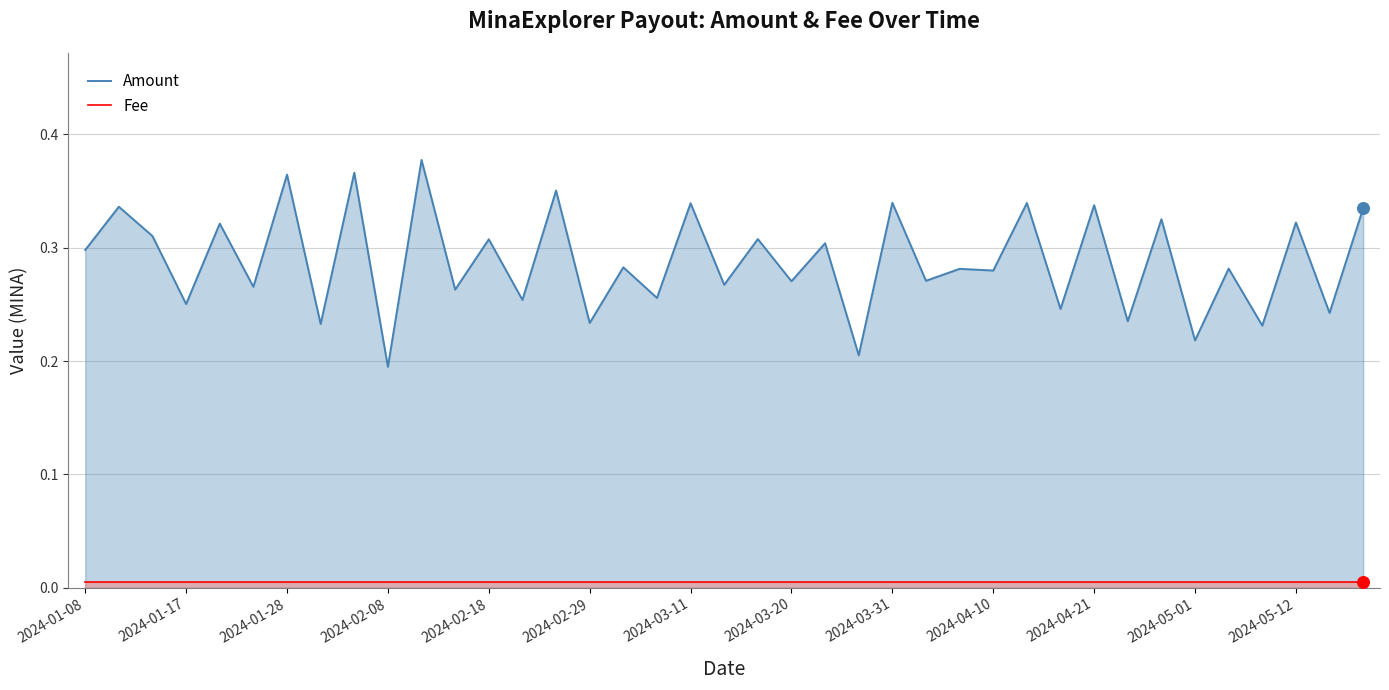

Which series has the largest Y range (max minus min)?

Amount